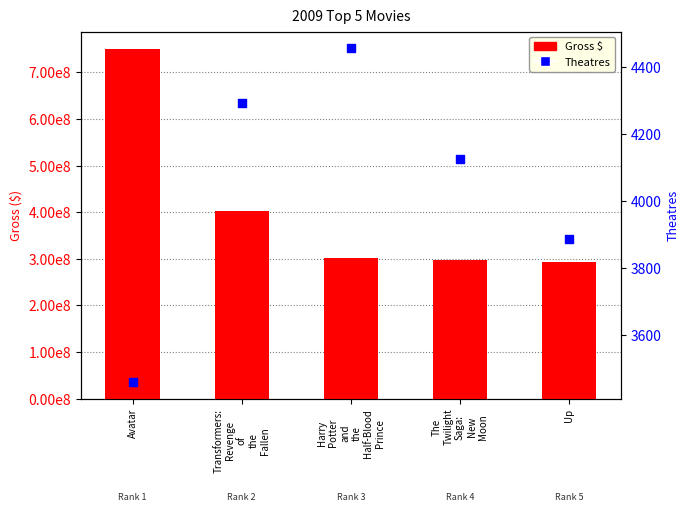

At how many categories does at least one series exceed 422377893?

1